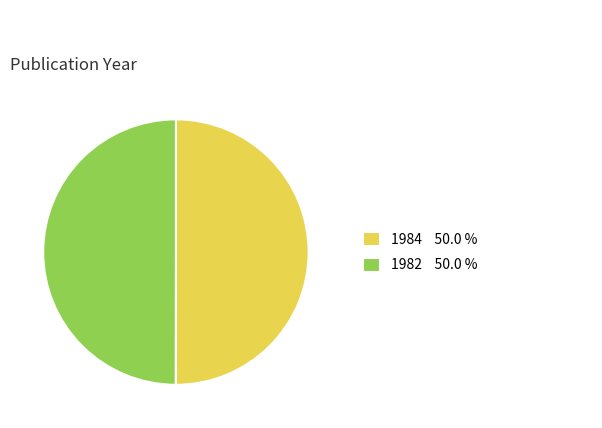

What is the ratio of the value at 1982 to the value at 1984?

1.0